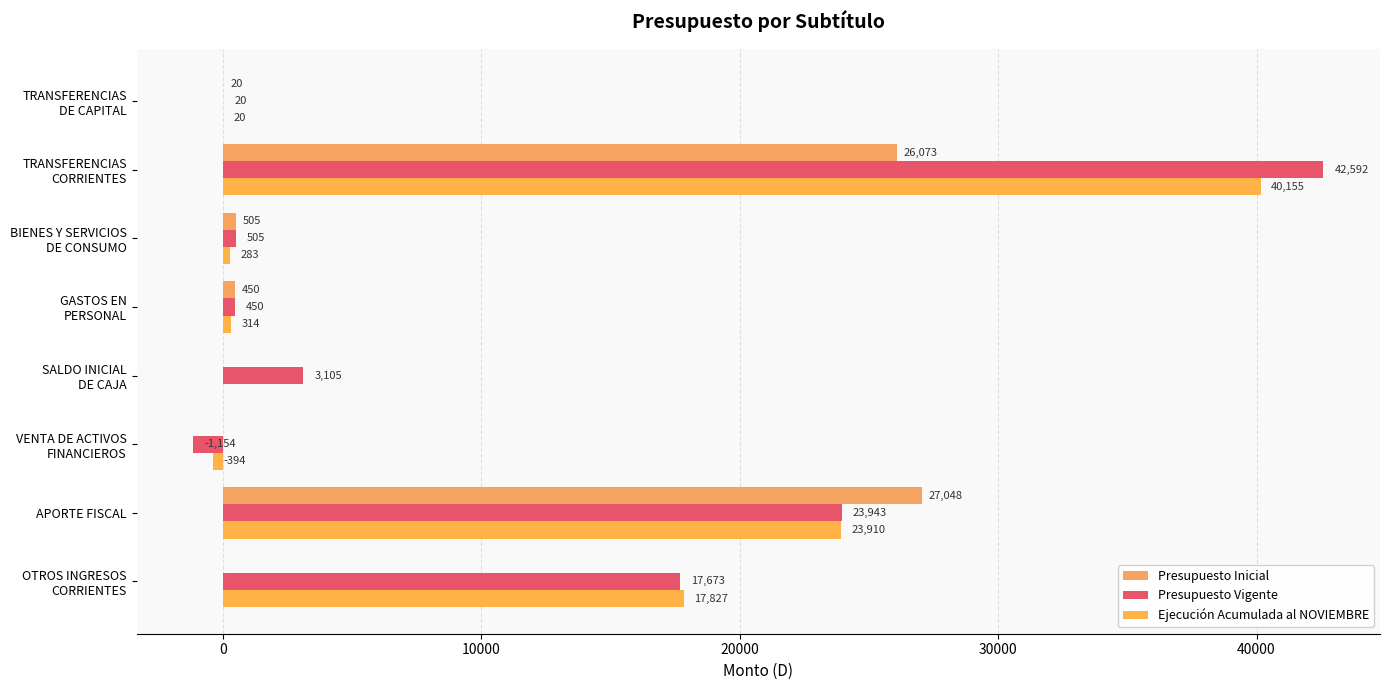

How many positive values does the Presupuesto Inicial series have?

5